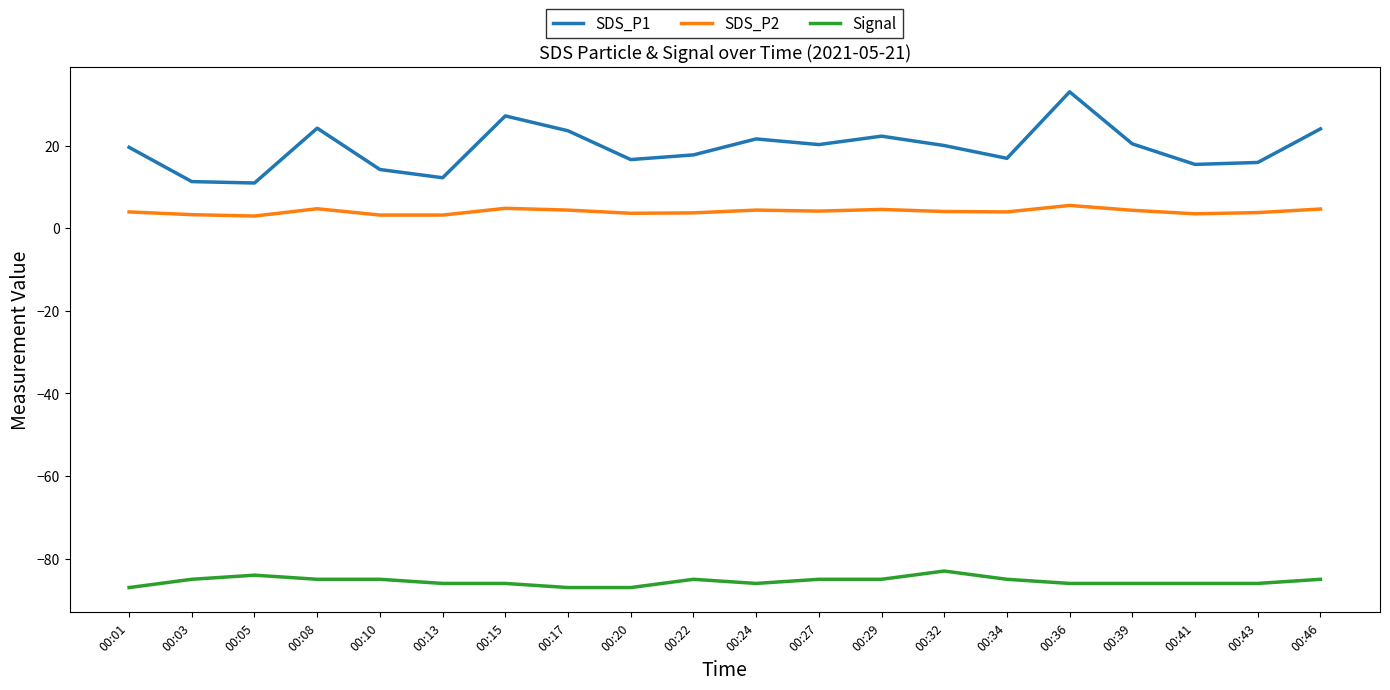

Is the value of Signal at 00:29 greater than the value of SDS_P2 at 00:20?

No